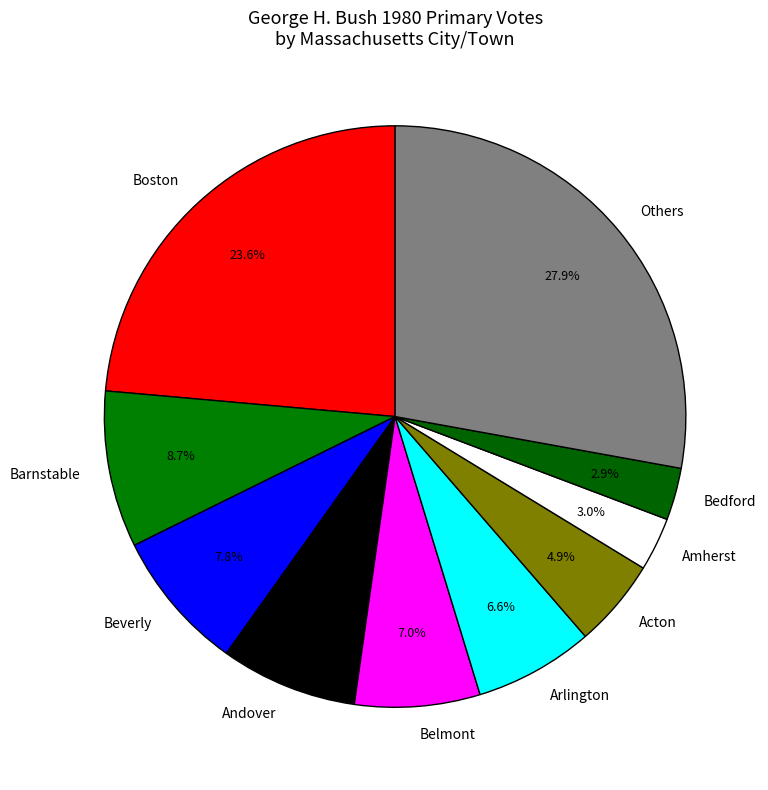

To the nearest percent, what percentage of the pie is Arlington?

7%